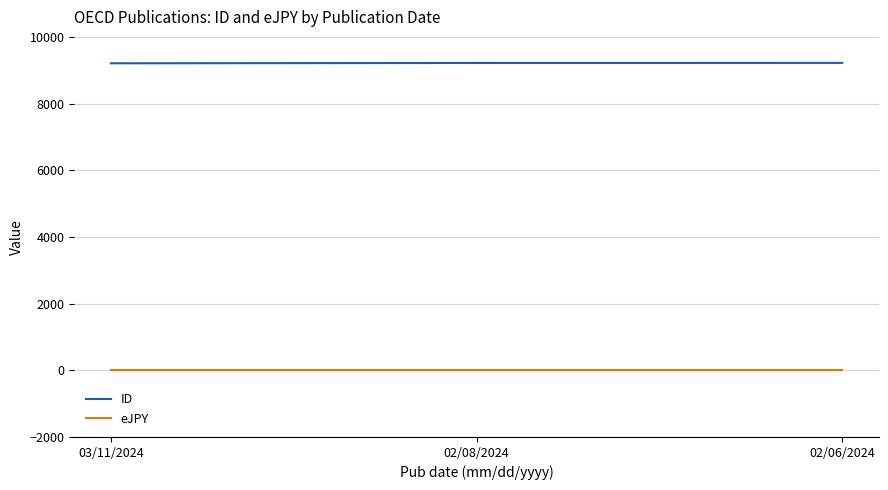

True or false: eJPY has a value of 0 at 03/11/2024.

True